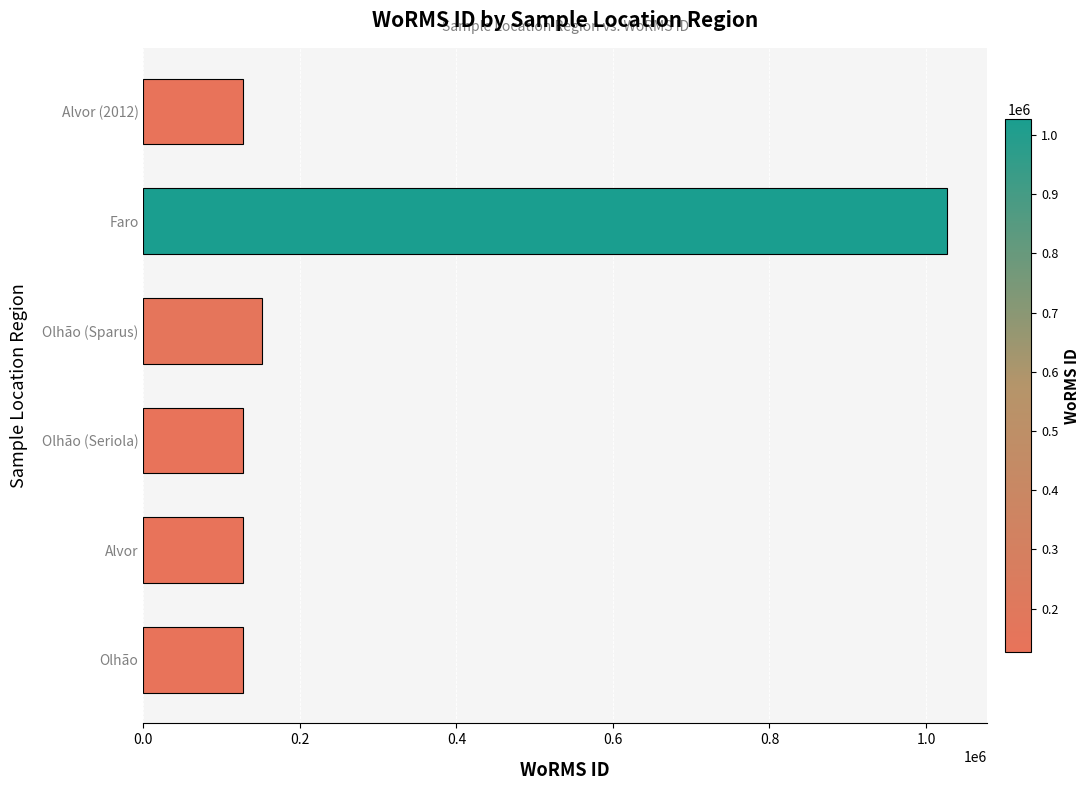

Count the number of data series in this chart.

1